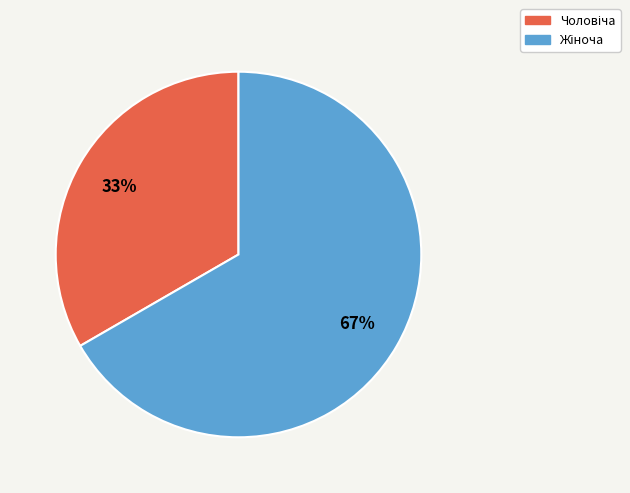

Count the number of slices in the pie.

2